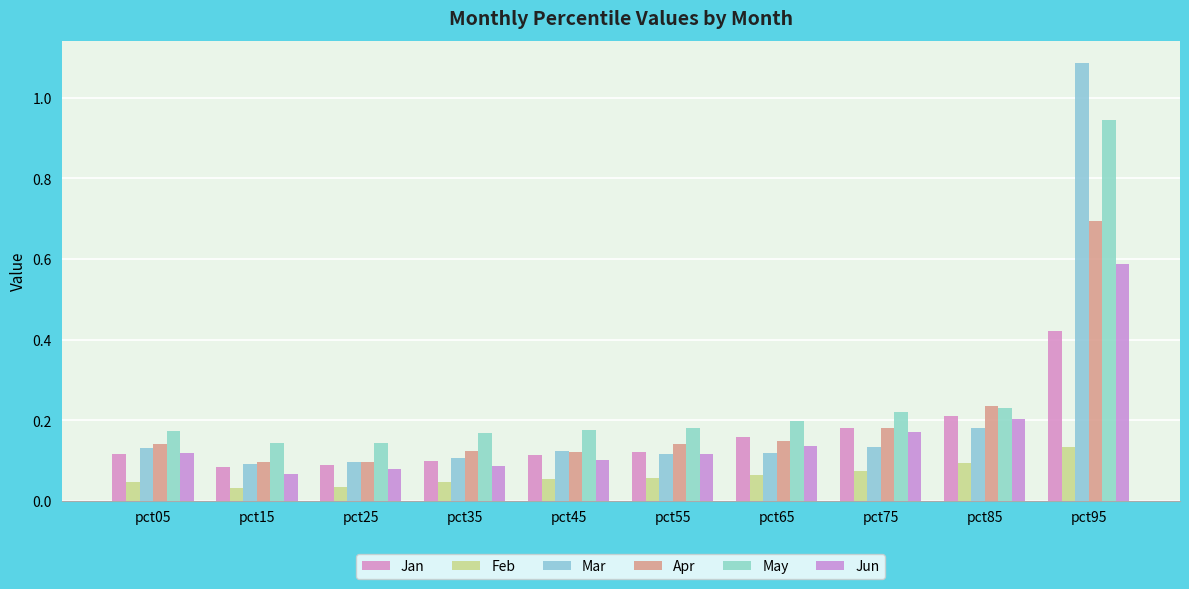

Which has a higher value, pct55 or pct65?

pct65